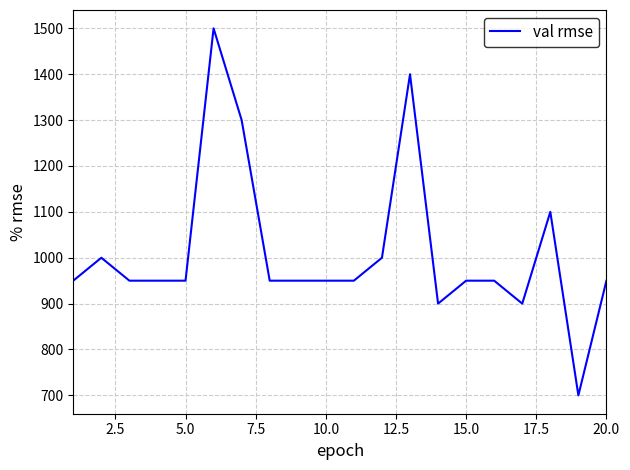

What is the maximum value shown in the chart?

1500